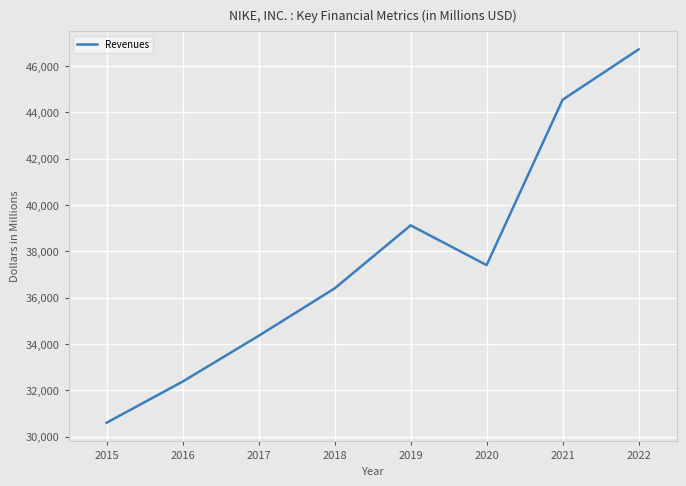

At which label is the value closest to 38655?

2019